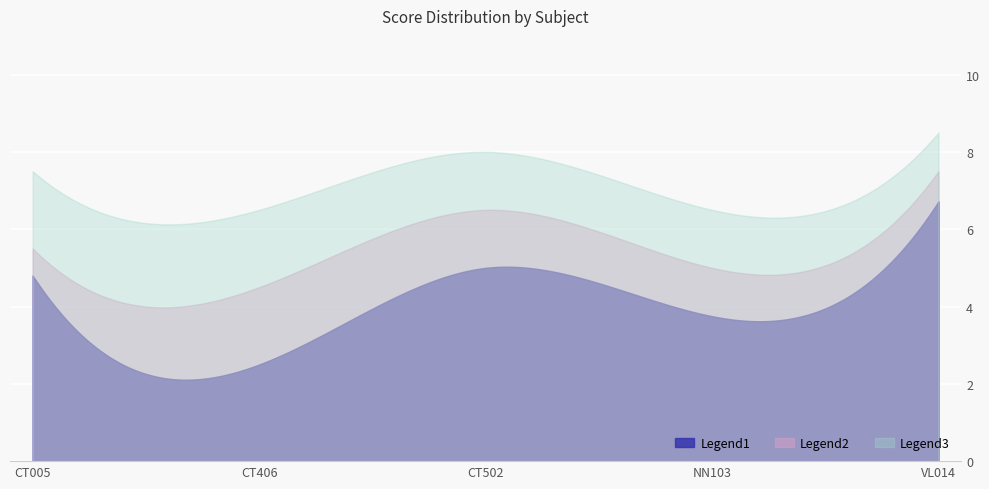

What are all the series names shown in the legend?

Legend1, Legend2, Legend3